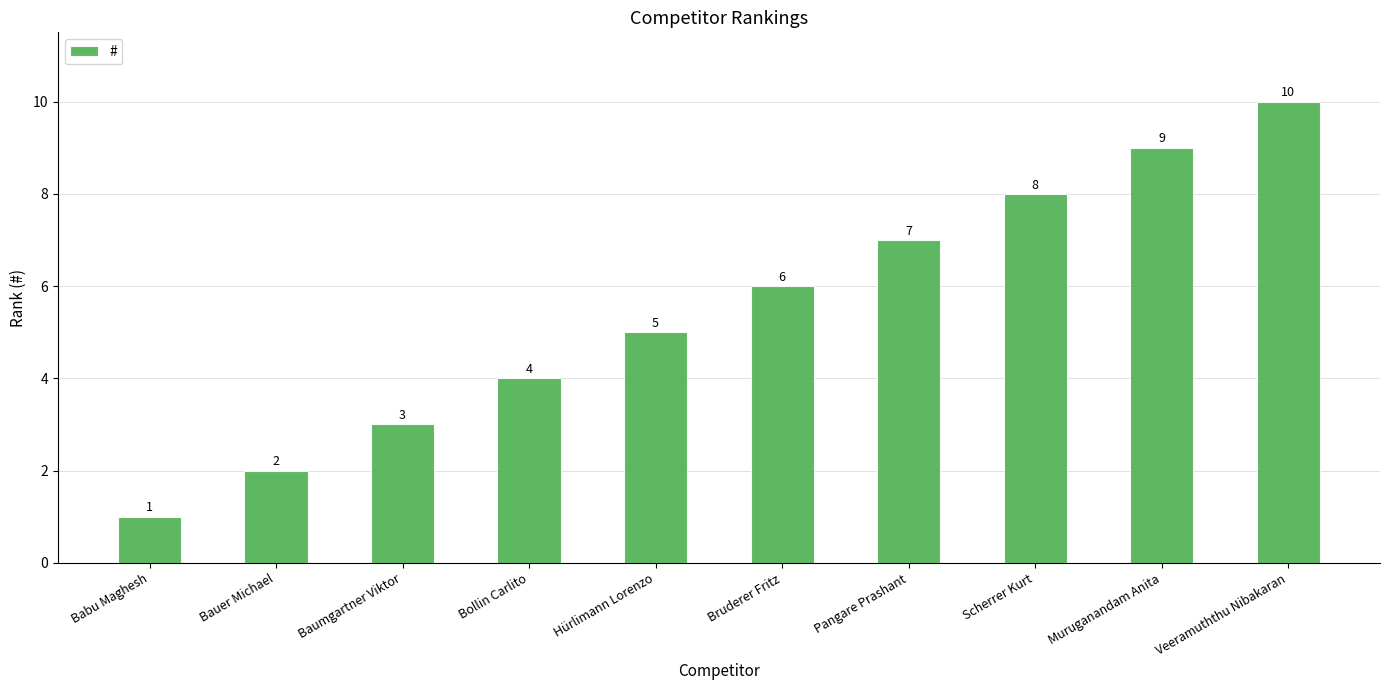

What is the ratio of the value at Bollin Carlito to the value at Babu Maghesh?

4.0